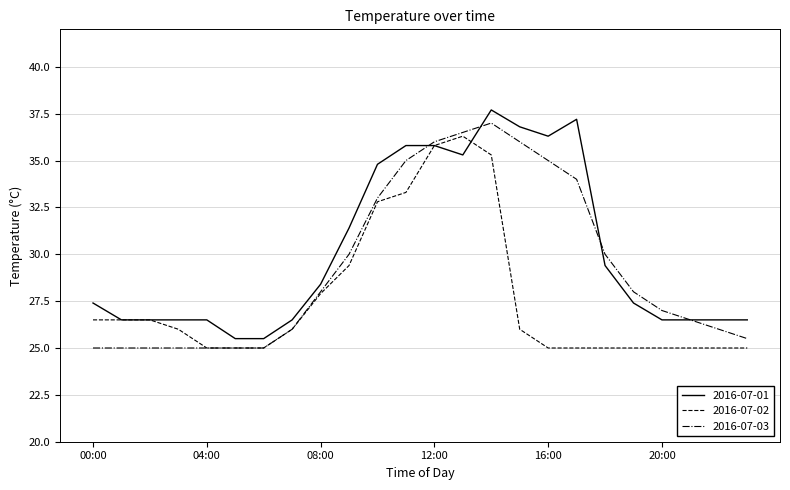

What is the difference between the second highest and minimum values in the 2016-07-02 series?

10.8